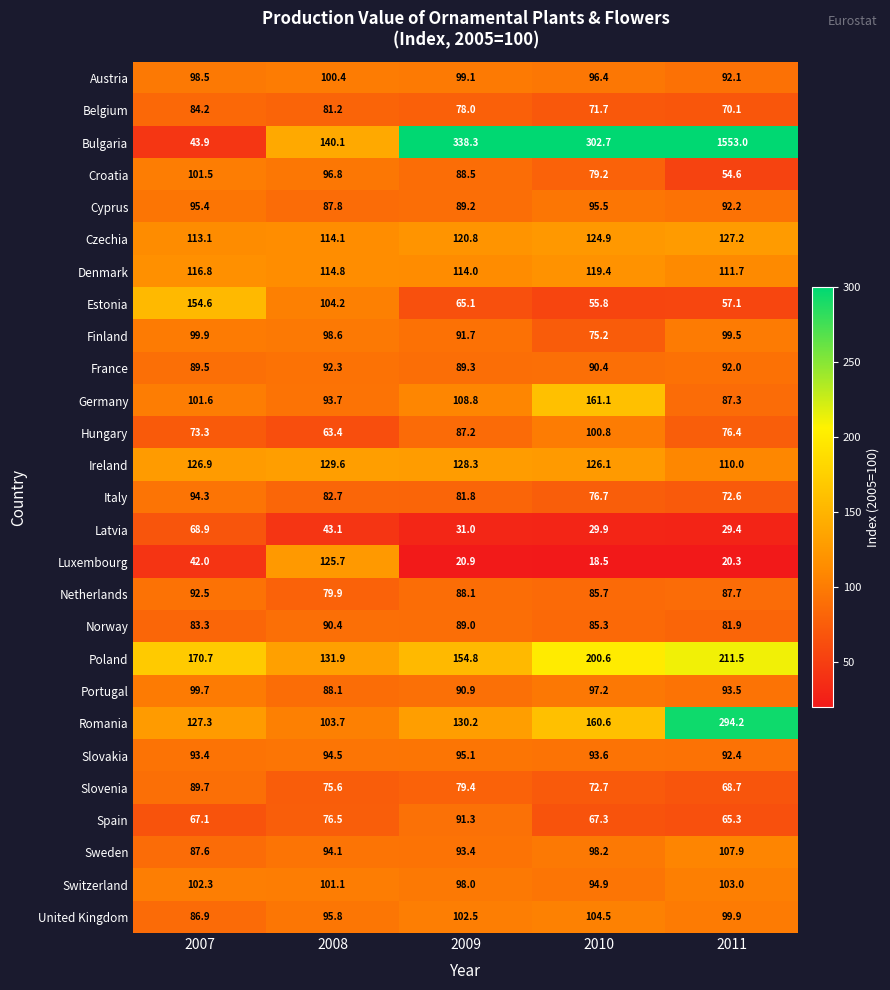

Count the number of data series in this chart.

27